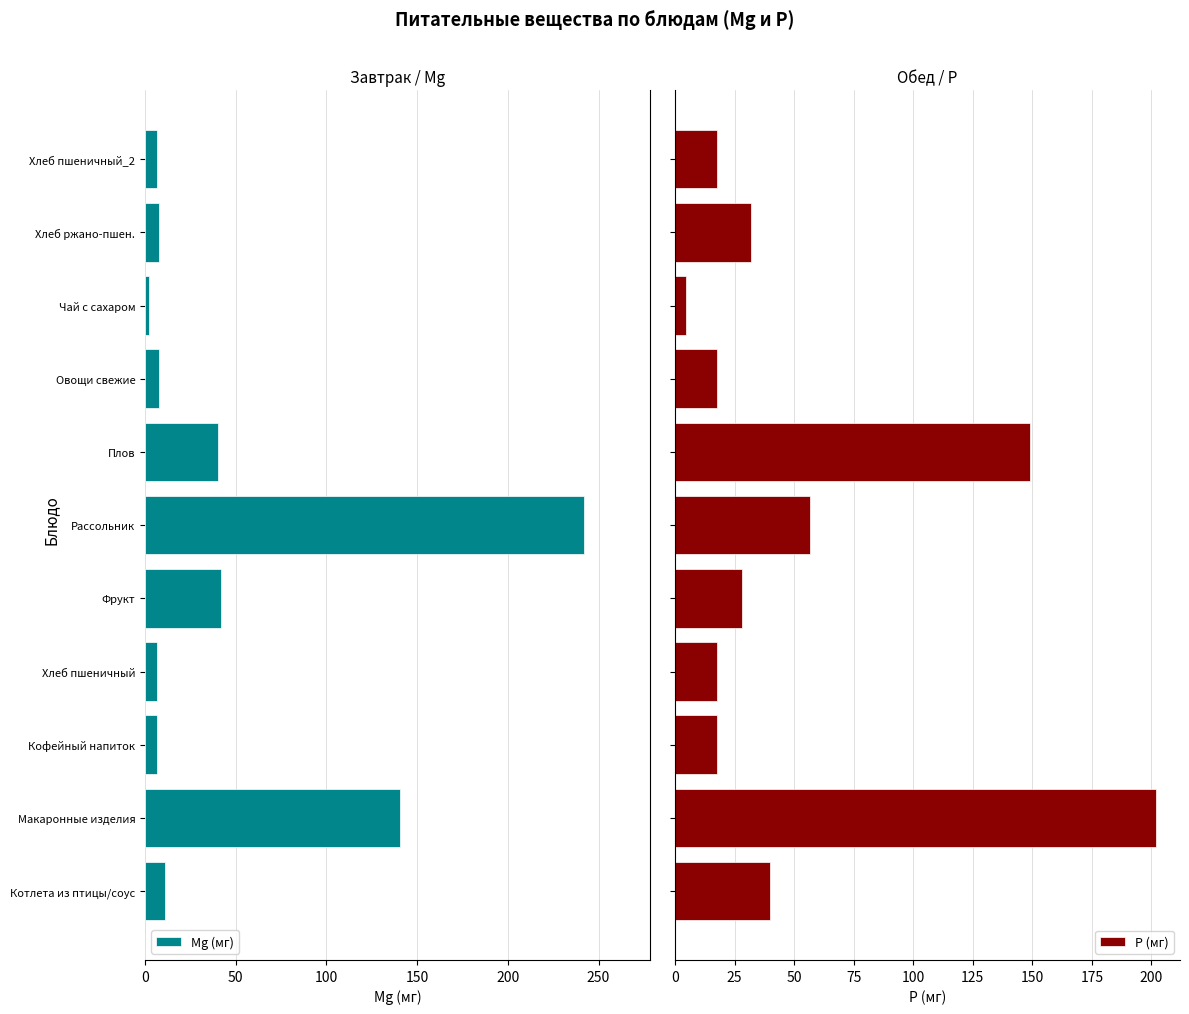

At which category does the chart reach its minimum across all series?

8